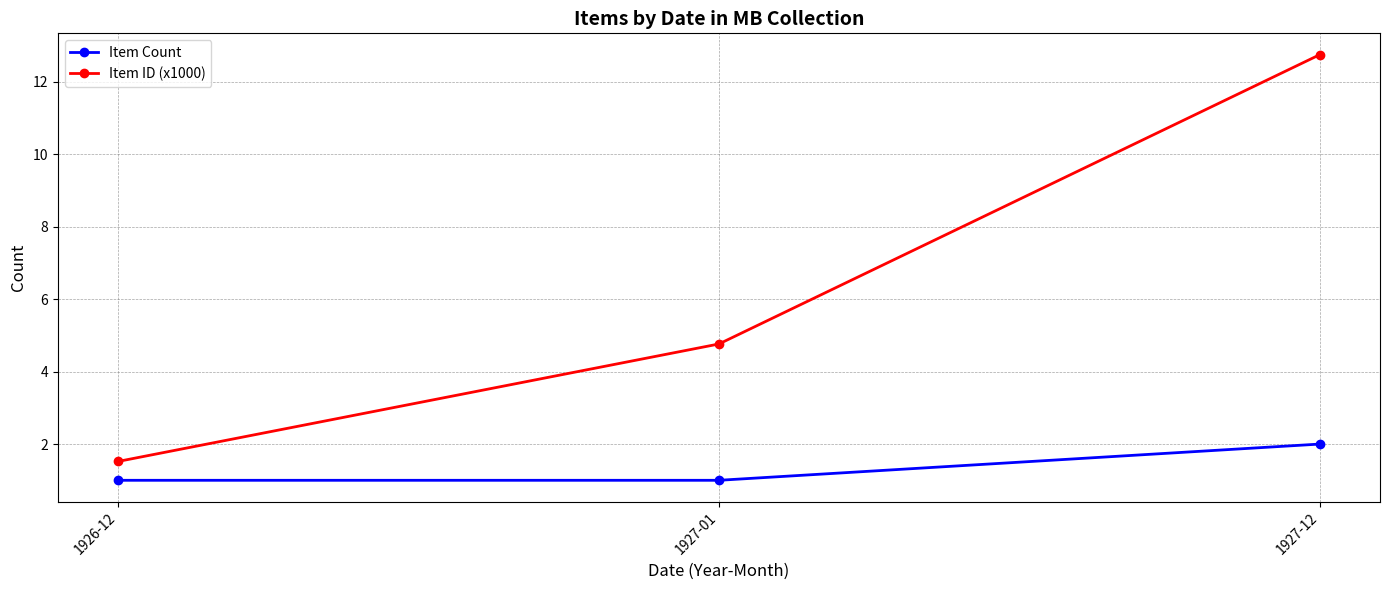

Between 1927-01 and 1927-12, which series saw the biggest shift?

Item ID (x1000)